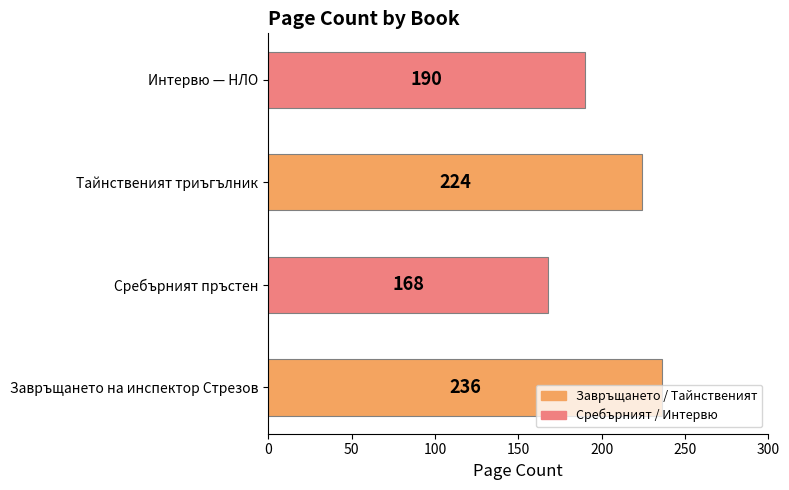

Rank the categories by value from highest to lowest.

Завръщането на инспектор Стрезов, Тайнственият триъгълник, Интервю — НЛО, Сребърният пръстен